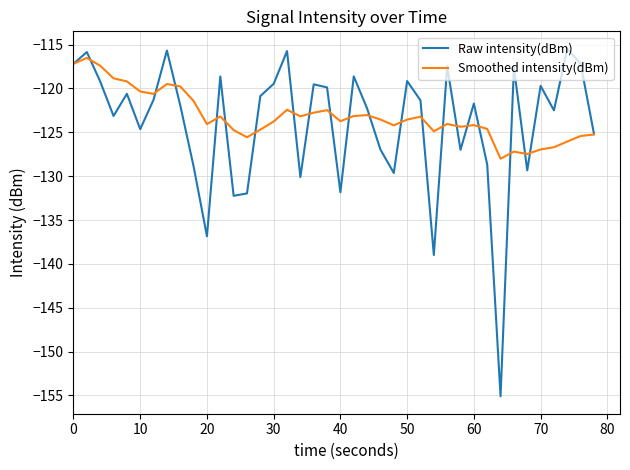

Which series has the largest range (max minus min)?

Raw intensity(dBm)